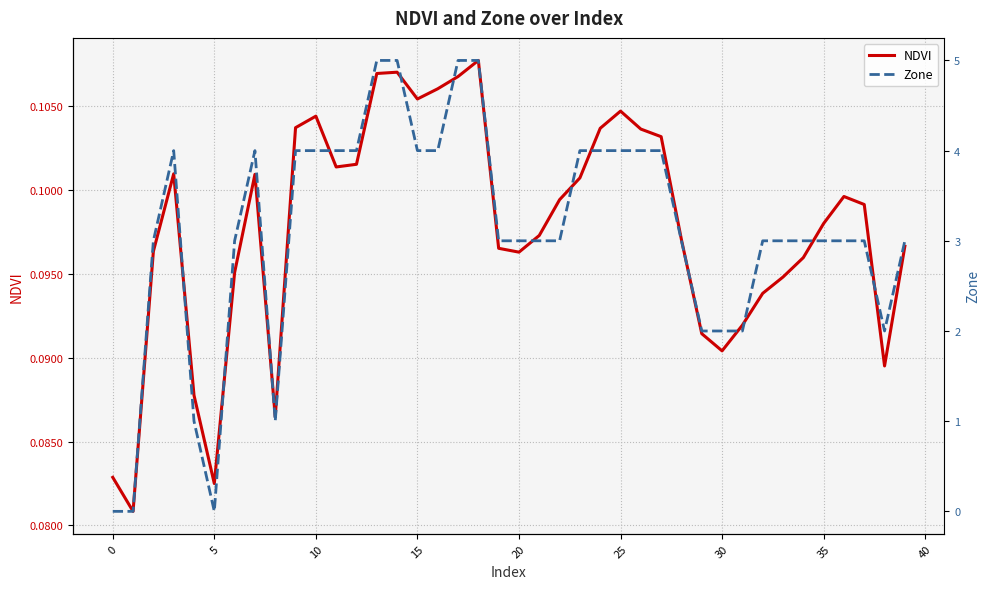

At which label is Zone closest to 2?

29